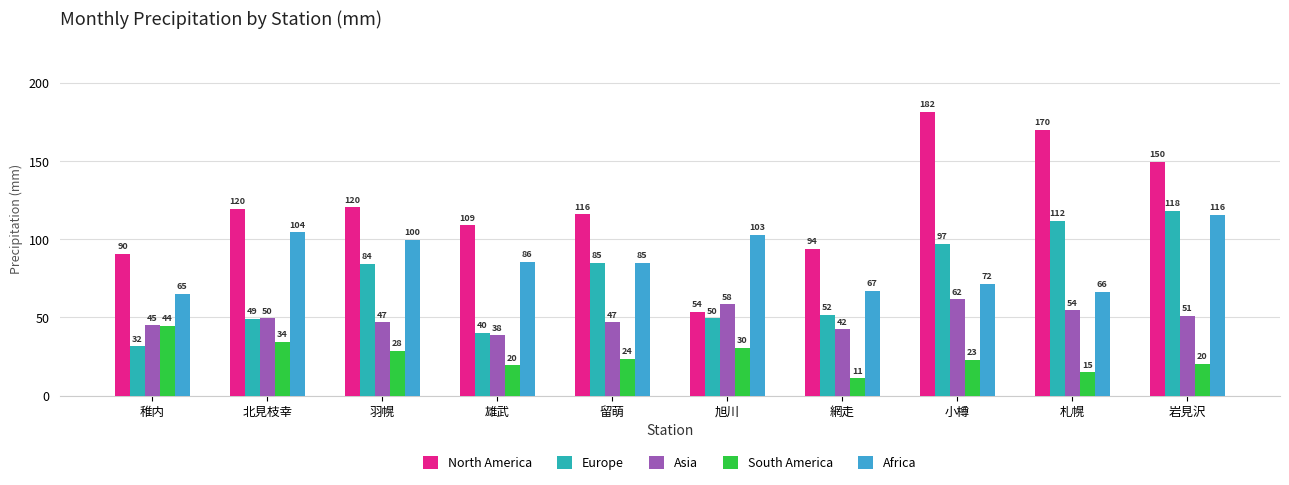

What is the maximum value for North America?

181.5